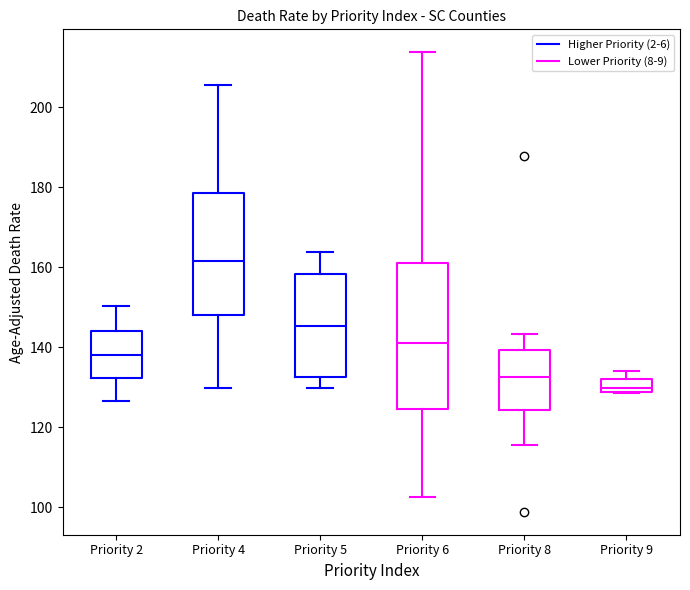

Reading left to right, read every box against the y-axis: the position of its median line, the range the box covers, and the ends of its whiskers. The values are not printed on the chart, so give them approximately, as read against the axis.

Priority 2: median 138, box 132 to 144, whiskers 126 to 150
Priority 4: median 162, box 148 to 178, whiskers 130 to 206
Priority 5: median 146, box 132 to 158, whiskers 130 to 164
Priority 6: median 142, box 124 to 162, whiskers 102 to 214
Priority 8: median 132, box 124 to 140, whiskers 116 to 144
Priority 9: median 130, box 128 to 132, whiskers 128 to 134